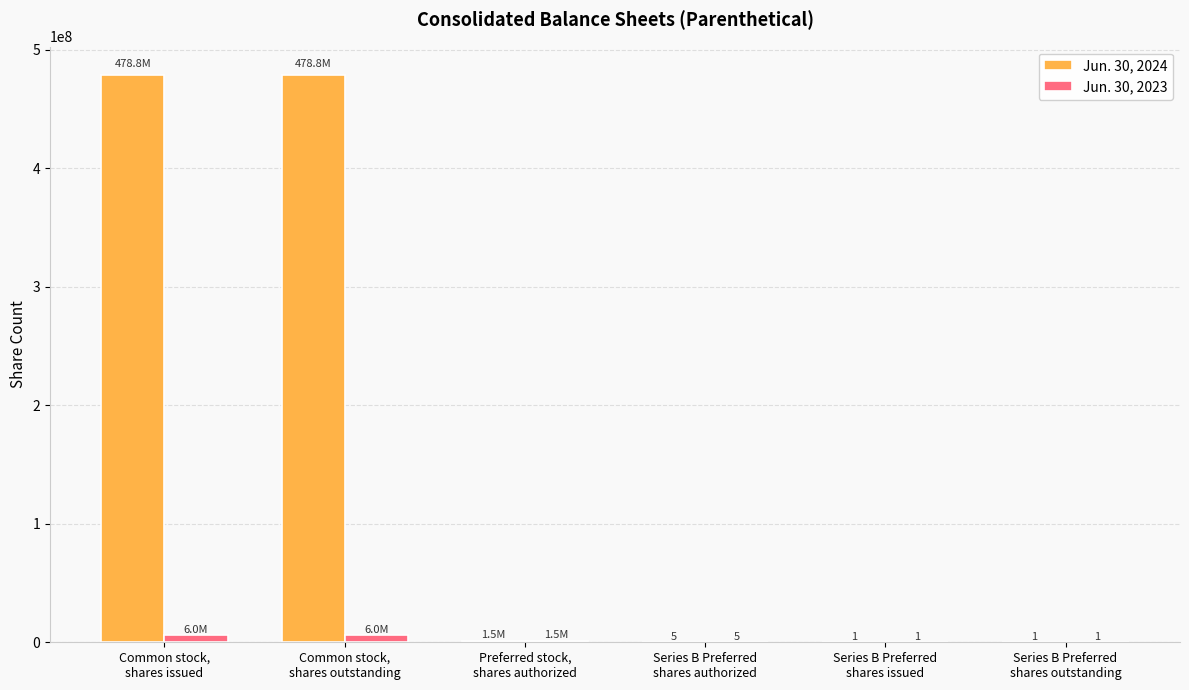

Is it true that Jun. 30, 2023 equals 1 at Series B Preferred
shares outstanding?

True